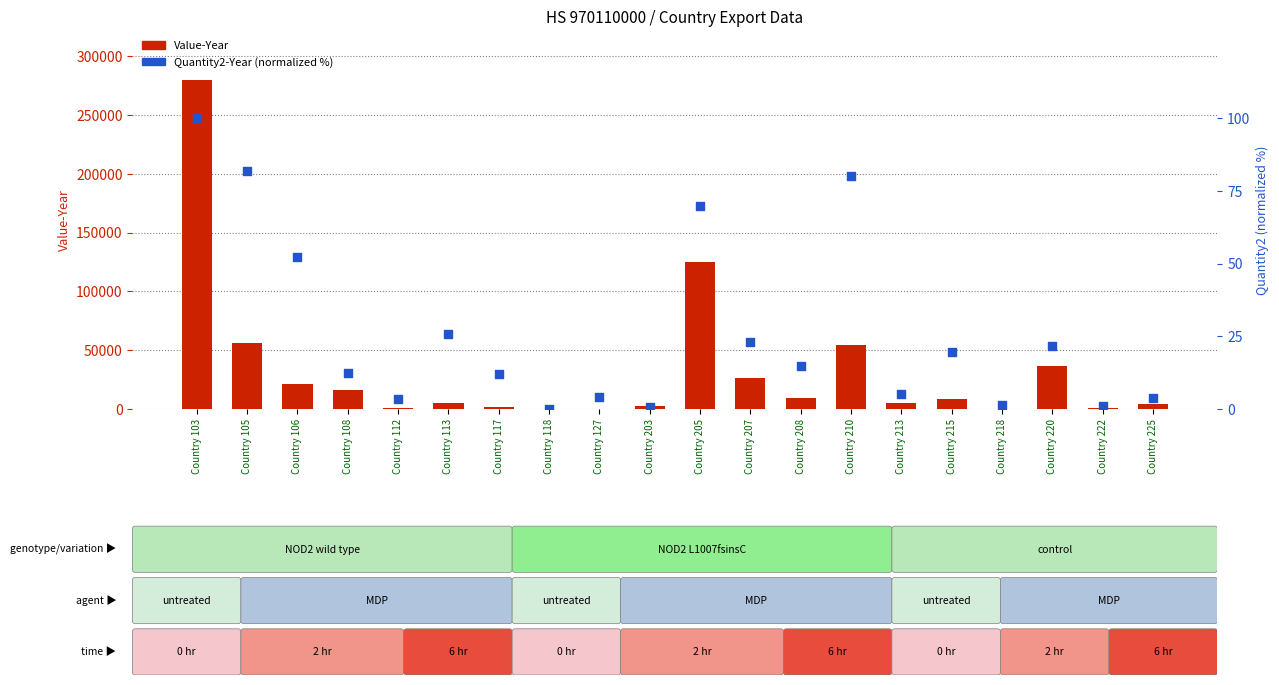

Which series has the largest Y range (max minus min)?

Value-Year